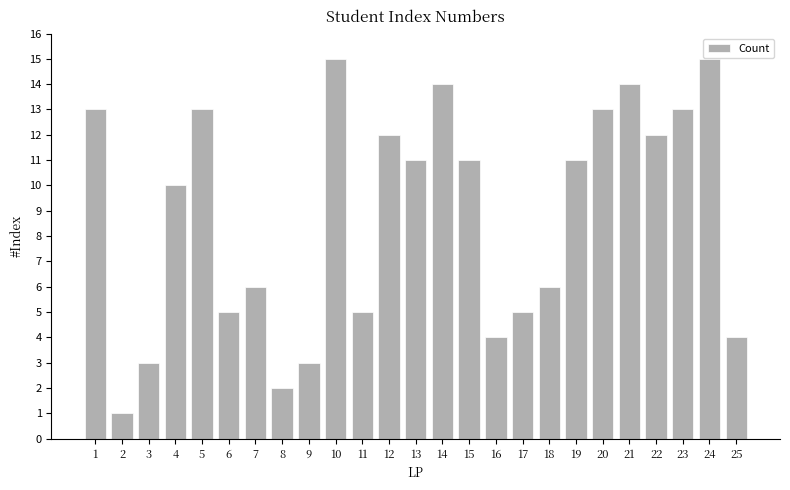

Reading left to right, extract all data points from this chart.

13	1	3	10	13	5	6	2	3	15	5	12	11	14	11	4	5	6	11	13	14	12	13	15	4